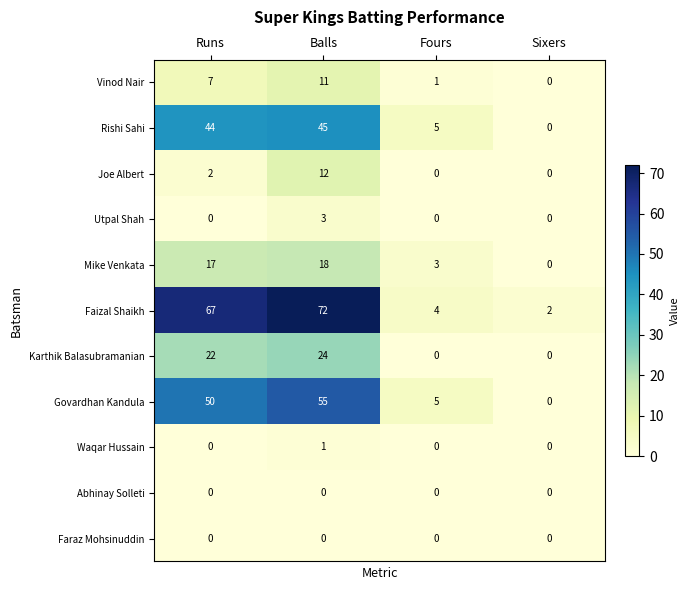

What is the difference between the highest and lowest values at Sixers?

2